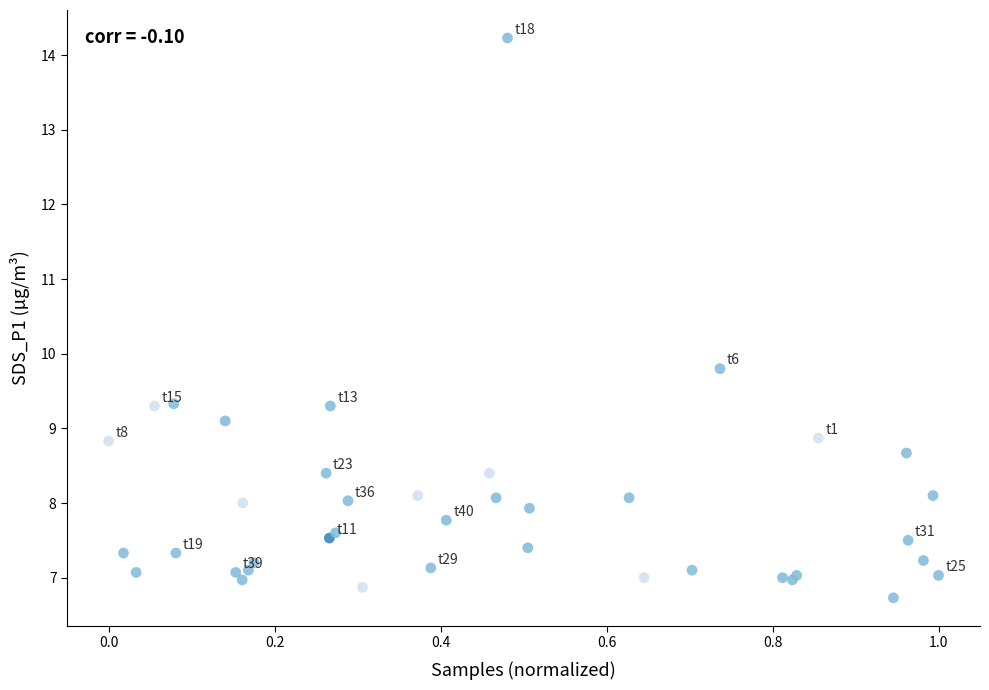

What Y value in the scatter plot is closest to 10?

9.8